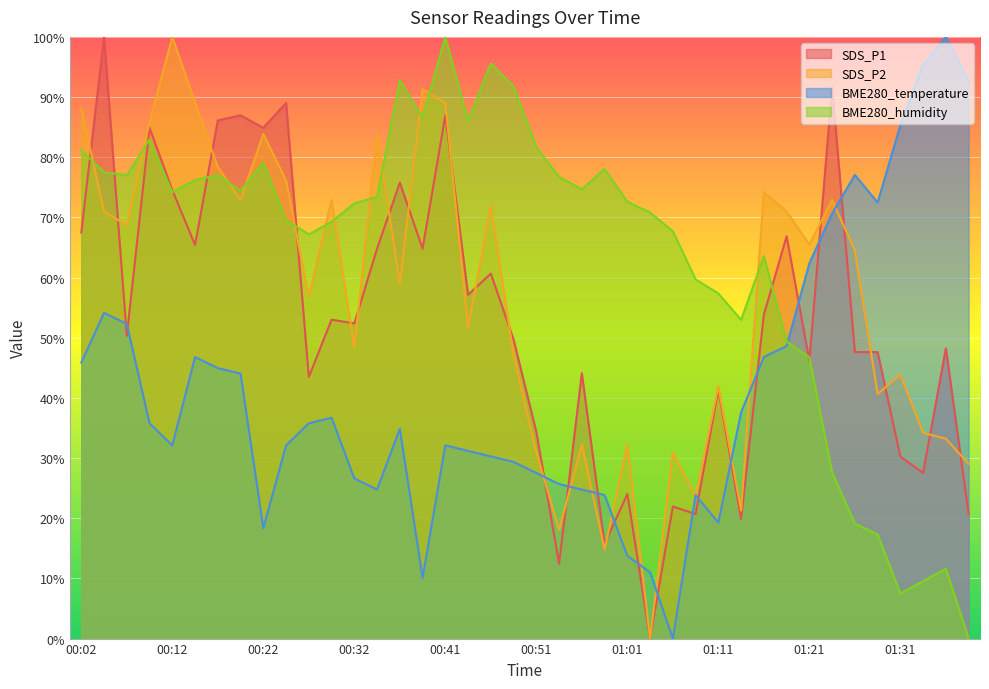

True or false: SDS_P1 and BME280_humidity intersect in this chart.

True